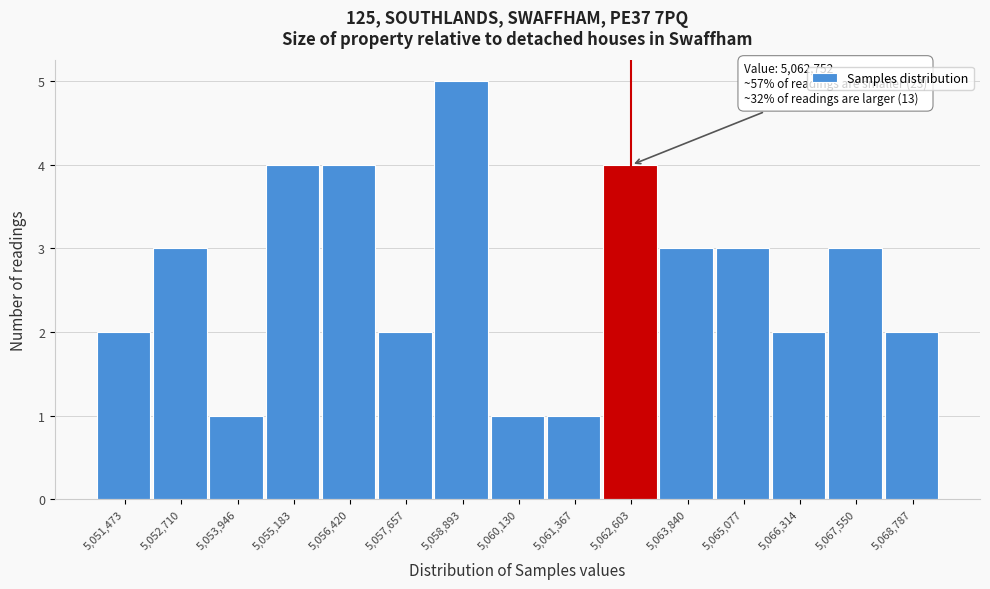

Which range on the x-axis has the tallest bar?

5058200 to 5059600